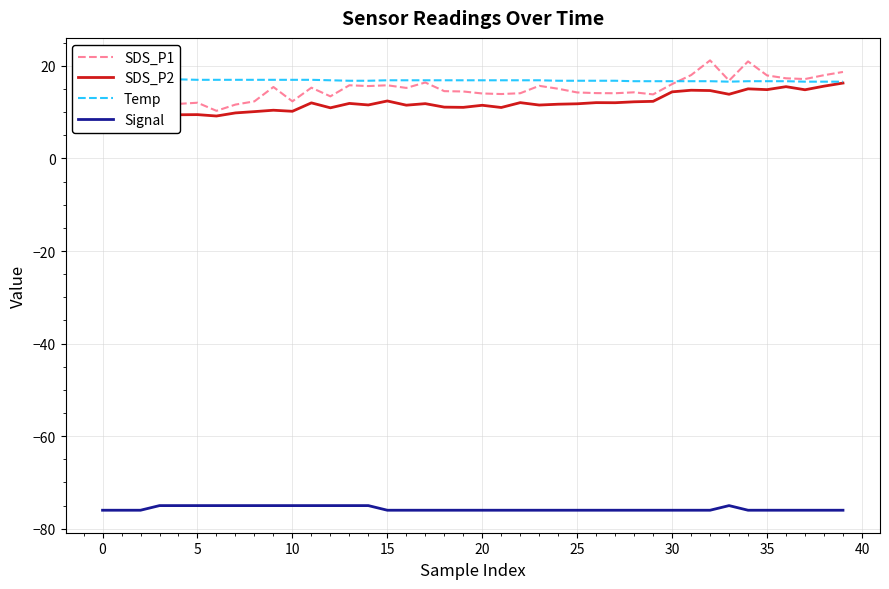

The value of Signal at 15 is -27.0. True or false?

False